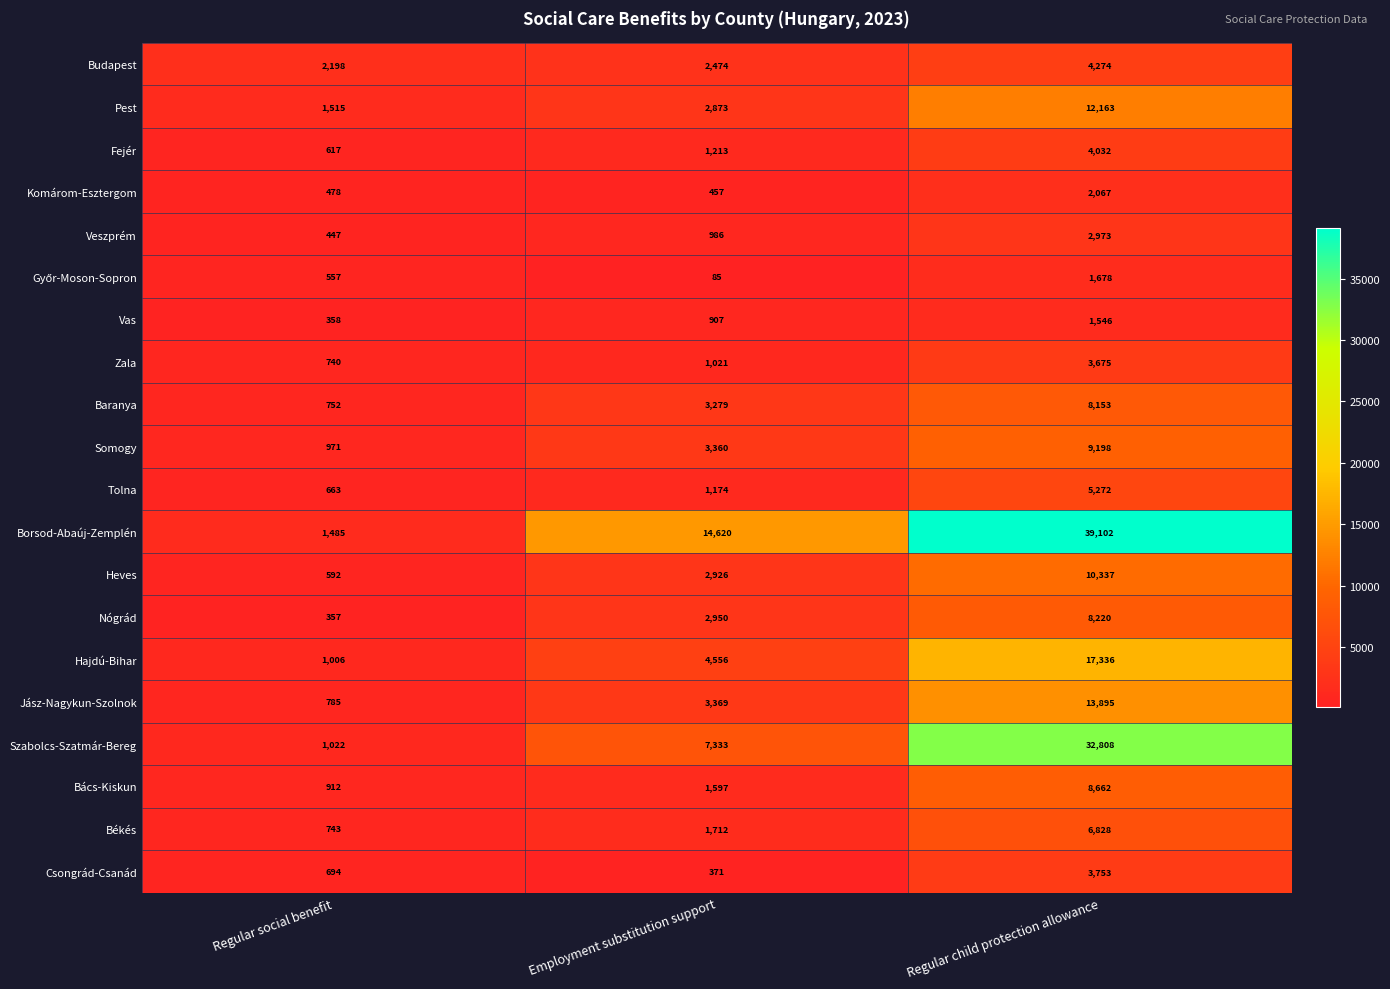

What value does the Szabolcs-Szatmár-Bereg series have at Regular child protection allowance, to the nearest 100?

32800